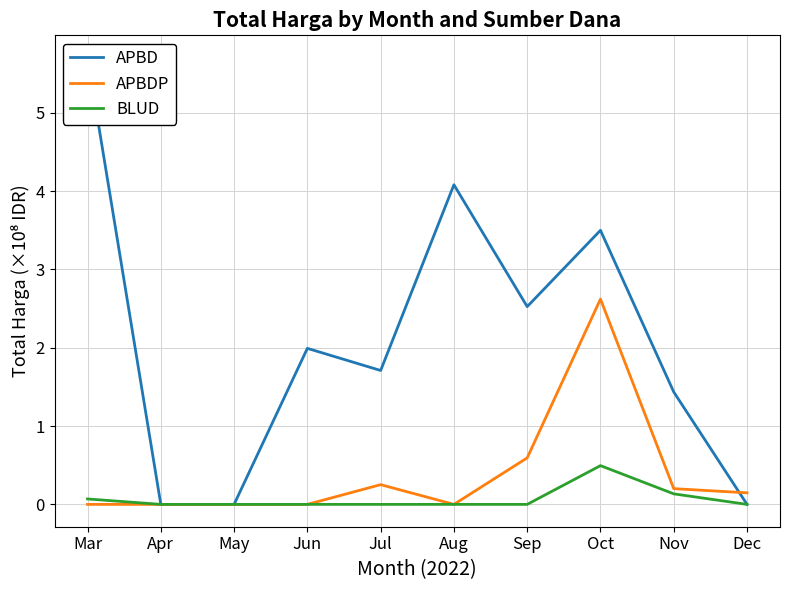

At how many categories does at least one series exceed 0?

8